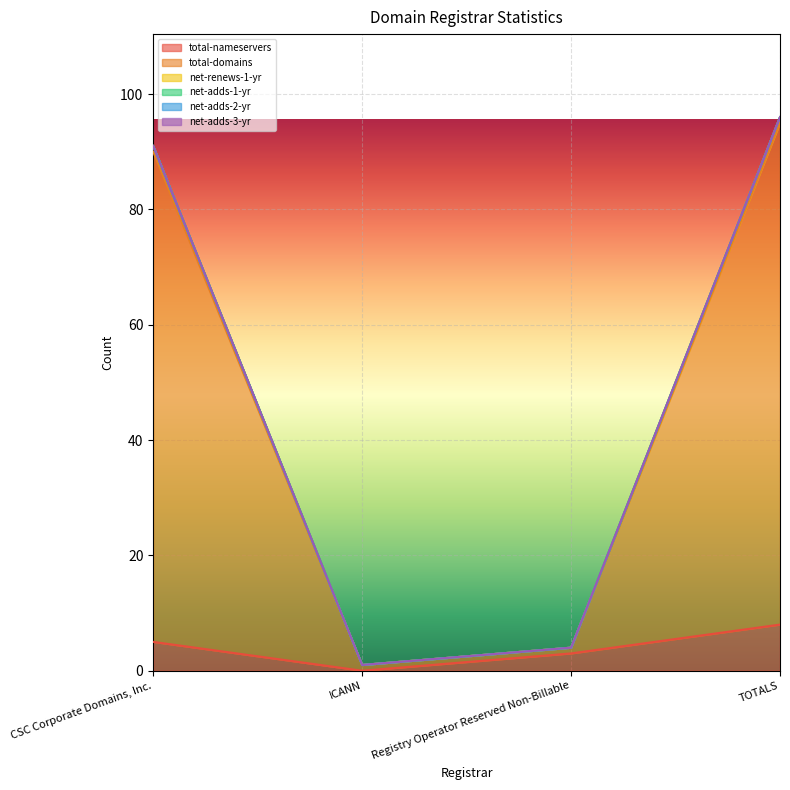

True or false: net-renews-1-yr and total-domains cross at least once.

False